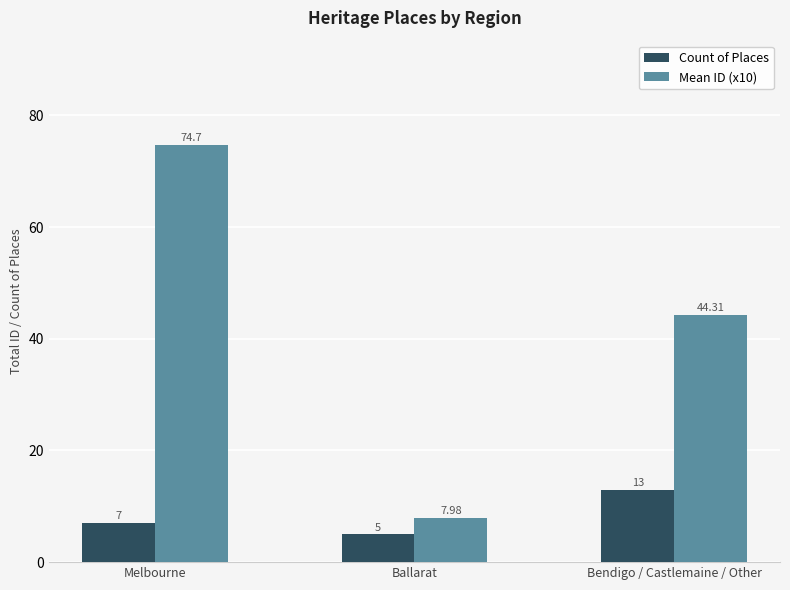

Between Melbourne and Ballarat, which series saw the biggest shift?

Mean ID (x10)